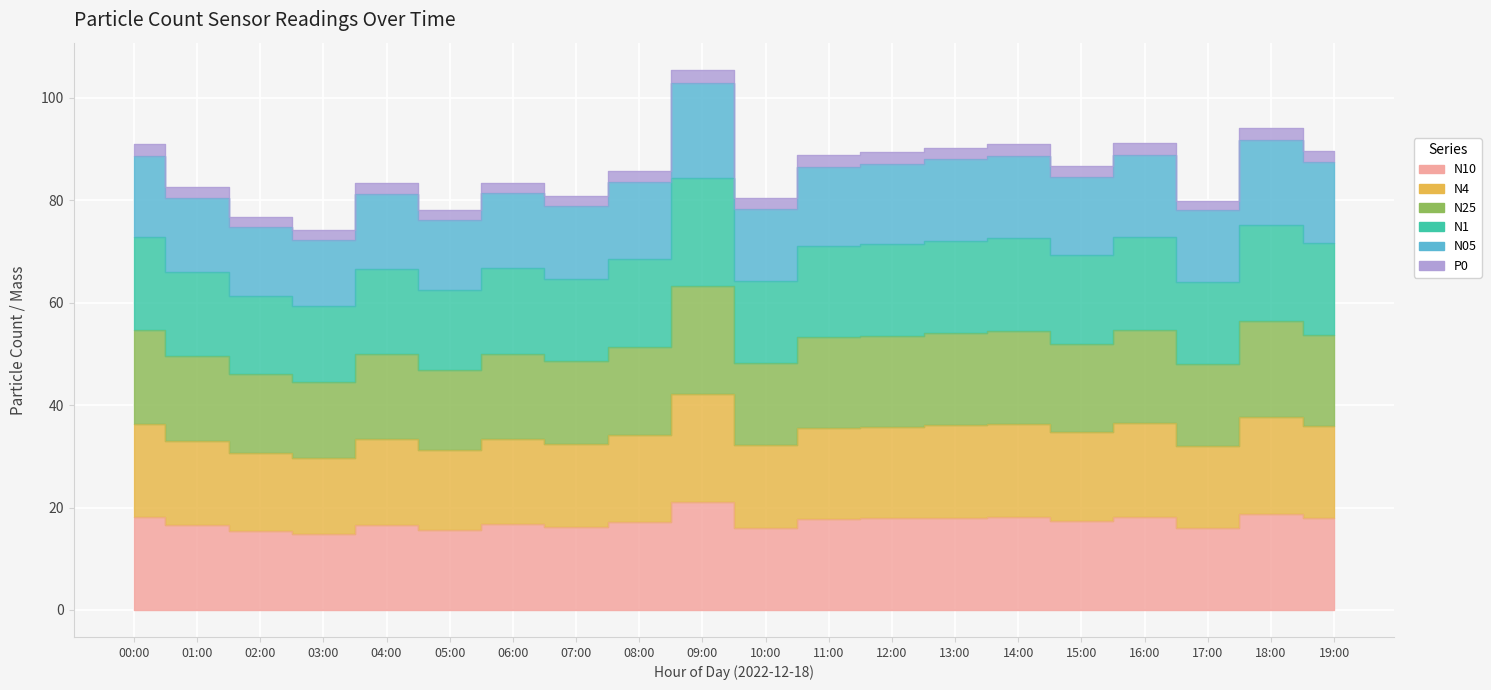

True or false: N10 and N05 intersect in this chart.

False